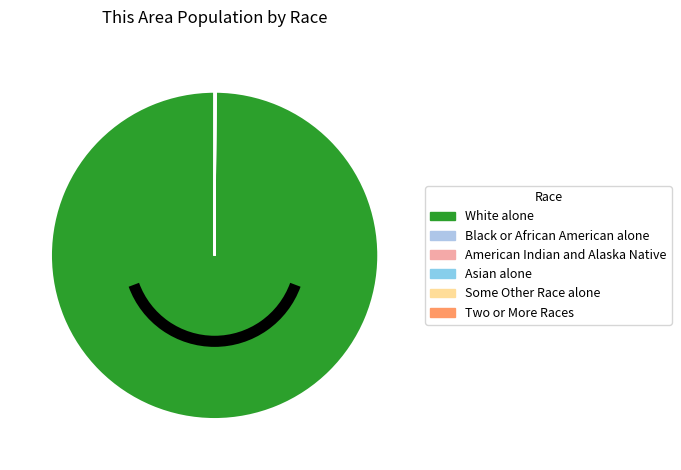

Combined, do Asian alone and Black or African American alone account for over 50%?

No